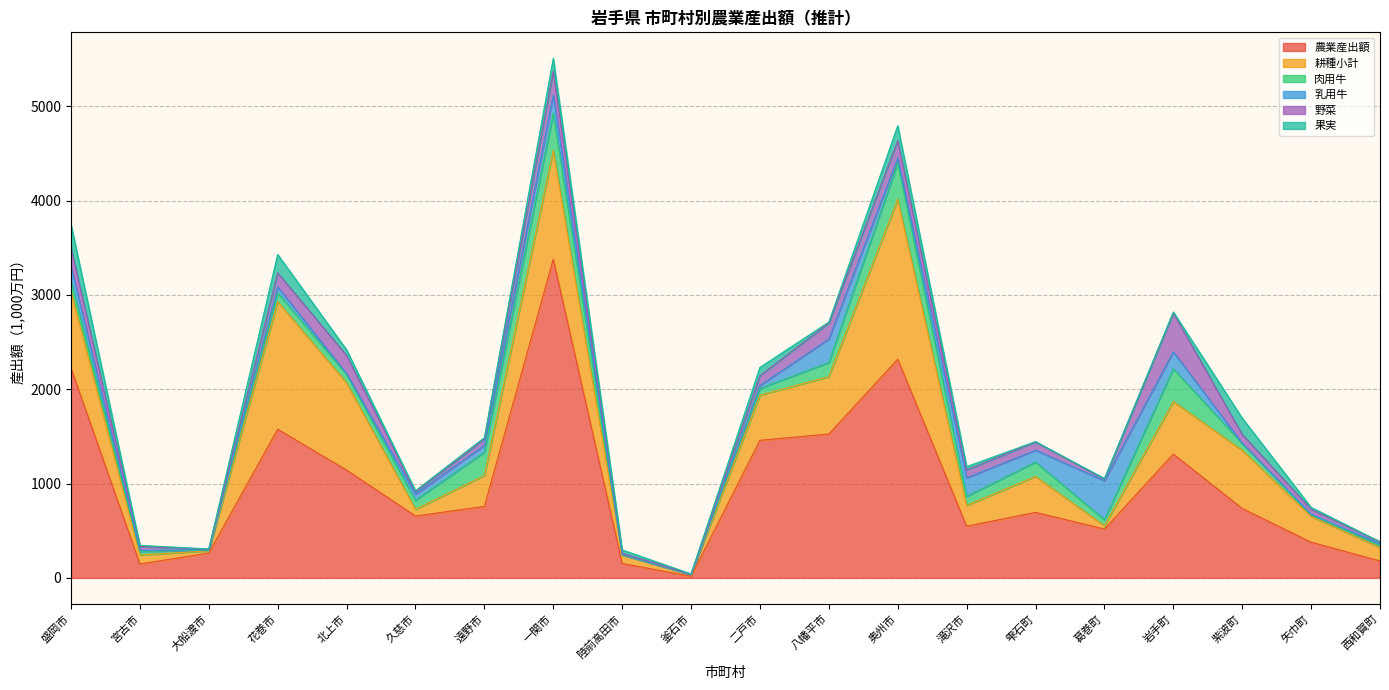

At which label is 耕種小計 closest to 856?

盛岡市